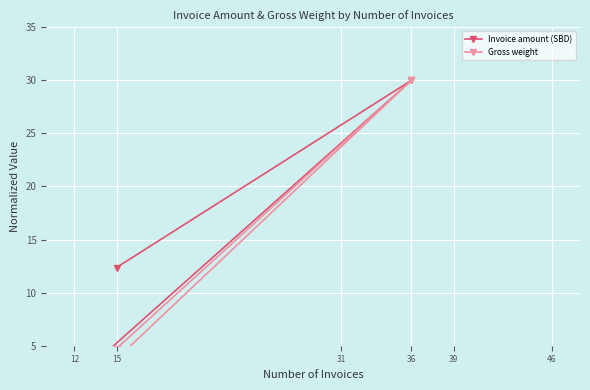

True or false: Invoice amount (SBD) has a value of 15.9 at 36.

False